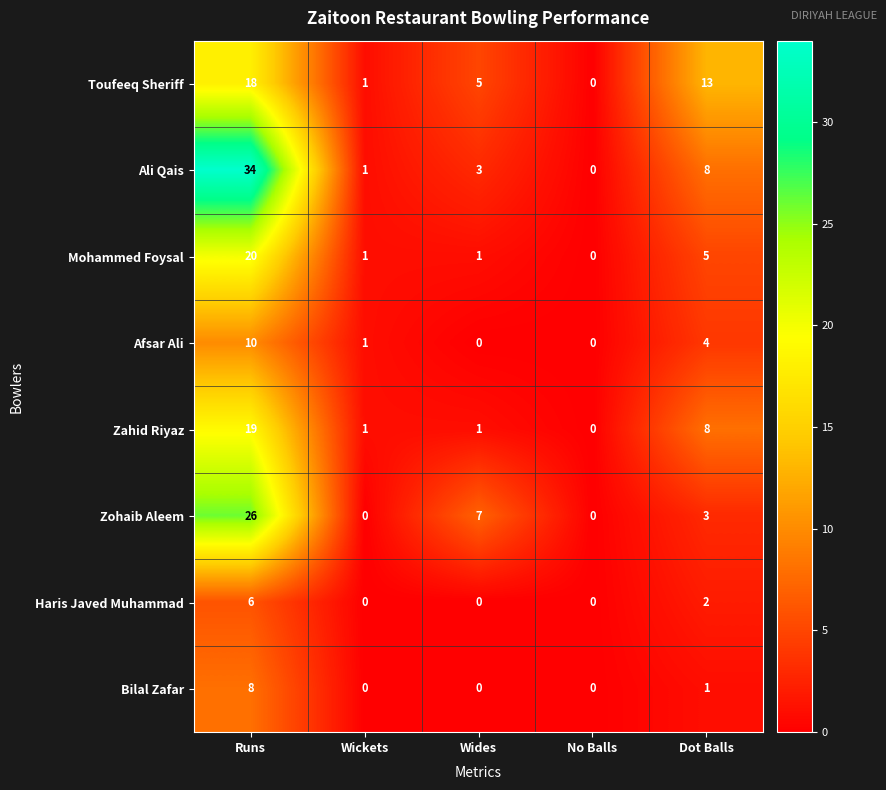

Rank the series by their maximum value, from highest to lowest.

Ali Qais, Zohaib Aleem, Mohammed Foysal, Zahid Riyaz, Toufeeq Sheriff, Afsar Ali, Bilal Zafar, Haris Javed Muhammad